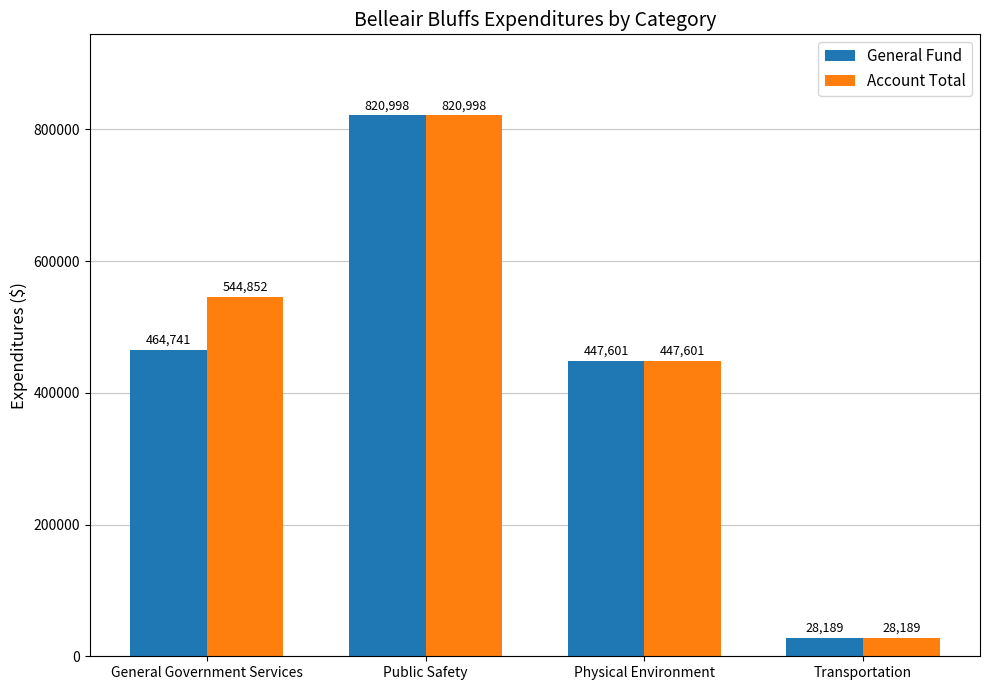

Which label corresponds to the smallest value in the chart?

Transportation